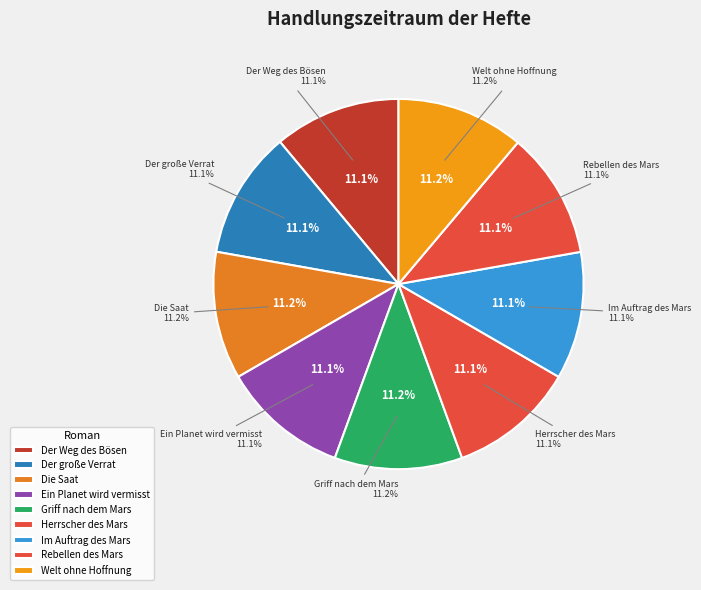

Between Welt ohne Hoffnung and Griff nach dem Mars, which is larger?

Griff nach dem Mars